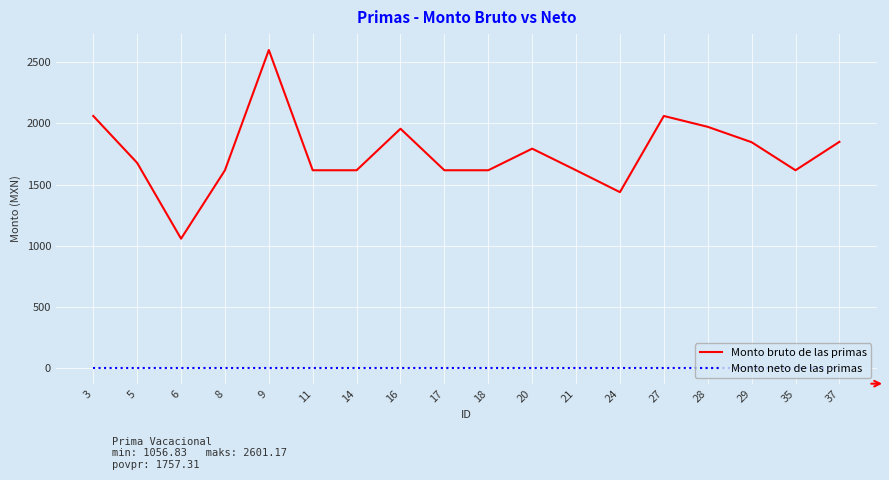

What is the greatest value displayed?

2601.2